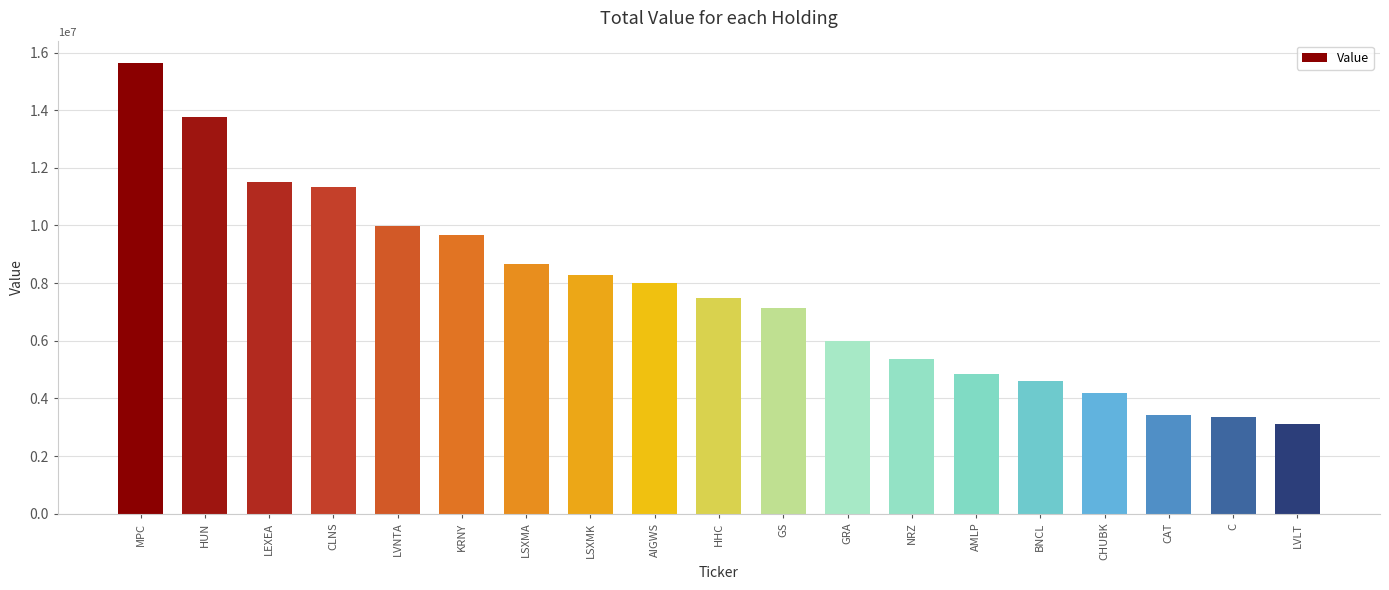

What is the value of the 5th bar from the left?

9999000